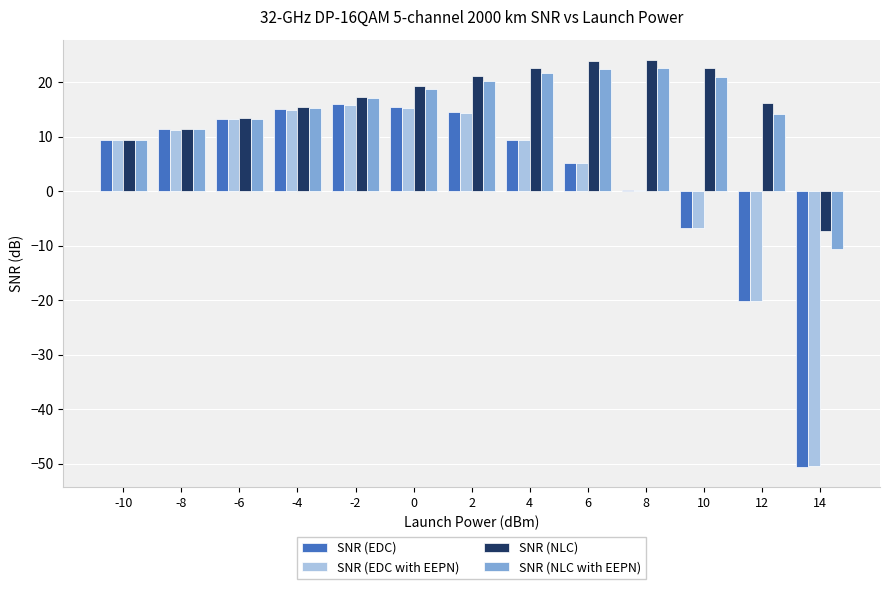

What are all the series names shown in the legend?

SNR (EDC), SNR (EDC with EEPN), SNR (NLC), SNR (NLC with EEPN)